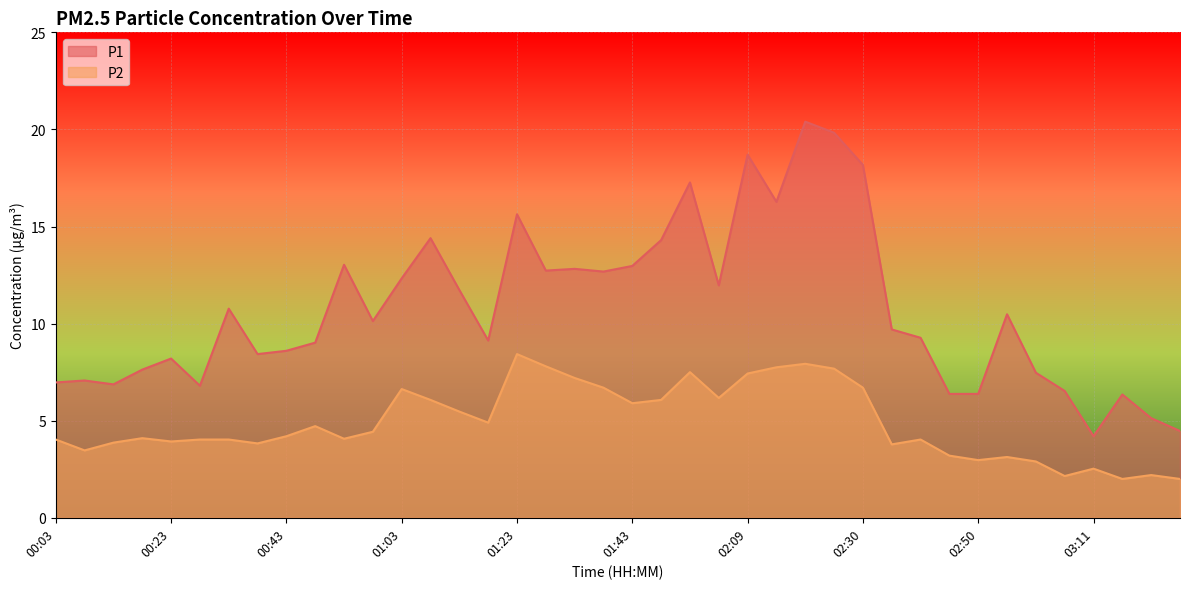

What position from the right is 02:55?

7